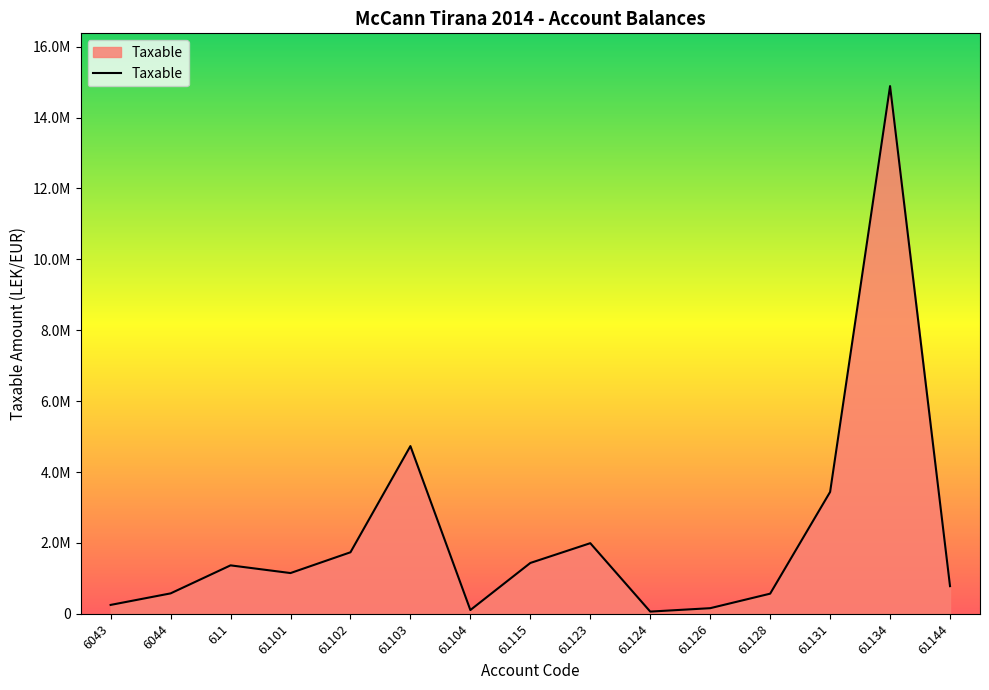

Reading left to right, transcribe all the data shown in this chart.

6043=250227.1	6044=575296.9	611=1366068.5	61101=1149043.7	61102=1735151.5	61103=4731146.9	61104=105900.0	61115=1433753.2	61123=1991862.2	61124=61813.2	61126=157990.0	61128=567460.5	61131=3437988.5	61134=14887859.8	61144=779642.1